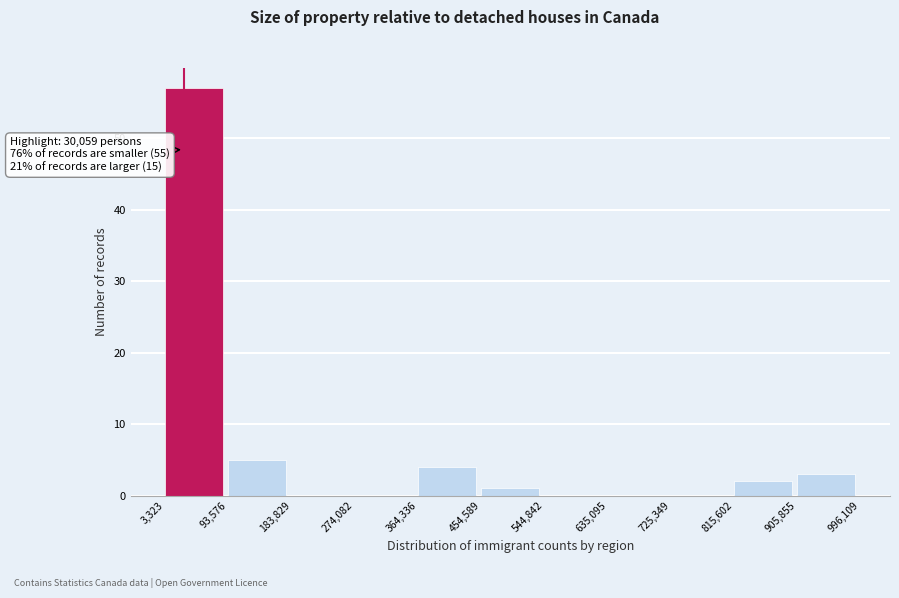

Which range on the x-axis has the tallest bar?

3,323 to 93,576